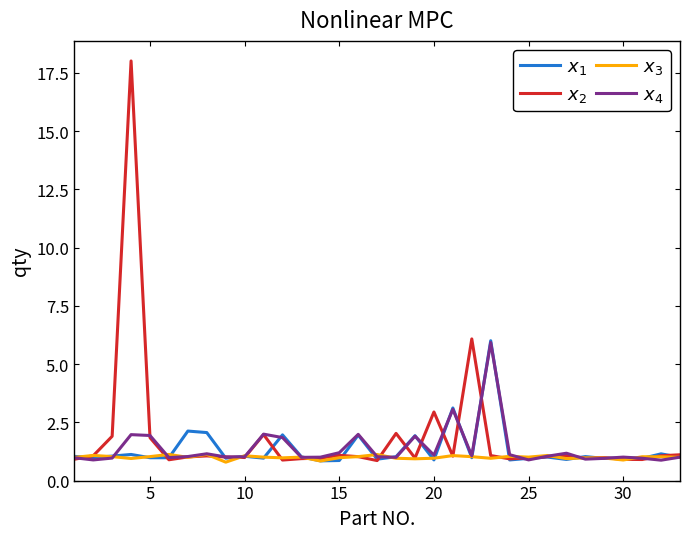

What is the smallest value displayed?

0.8